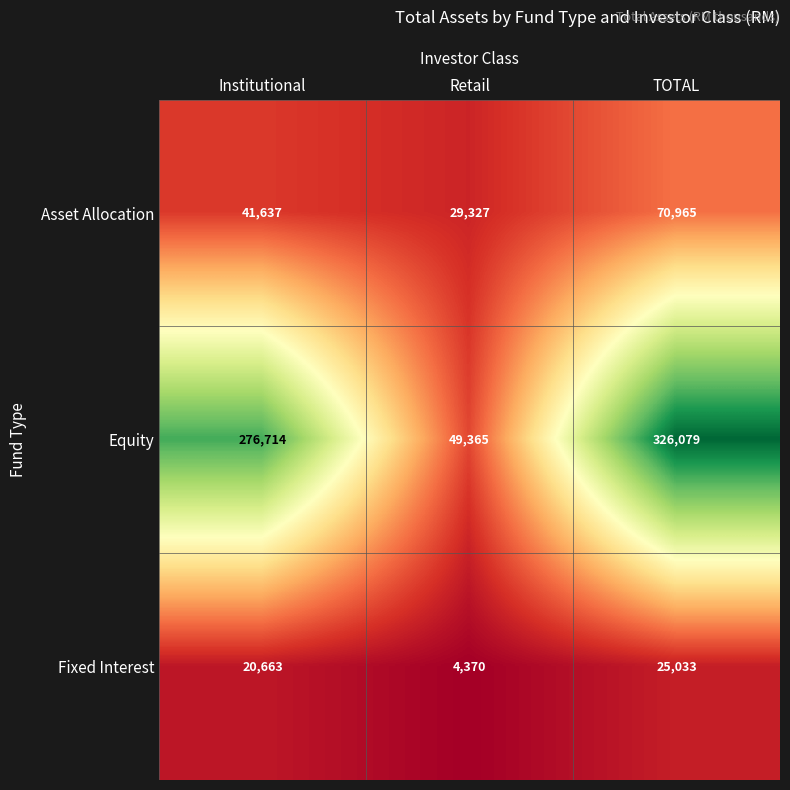

What is the difference between the maximum and minimum values in the Equity series?

276714